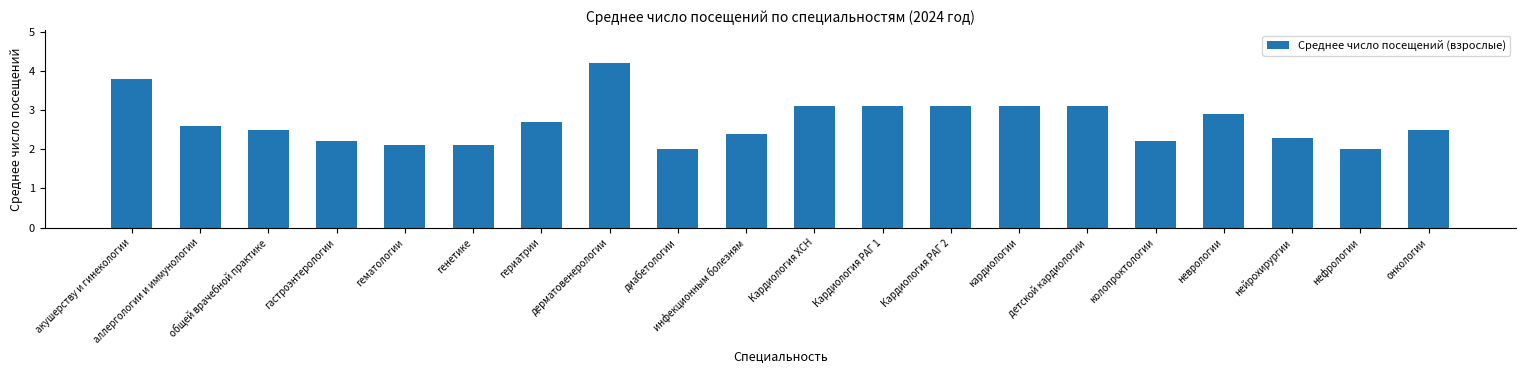

How many data points does each series have?

20